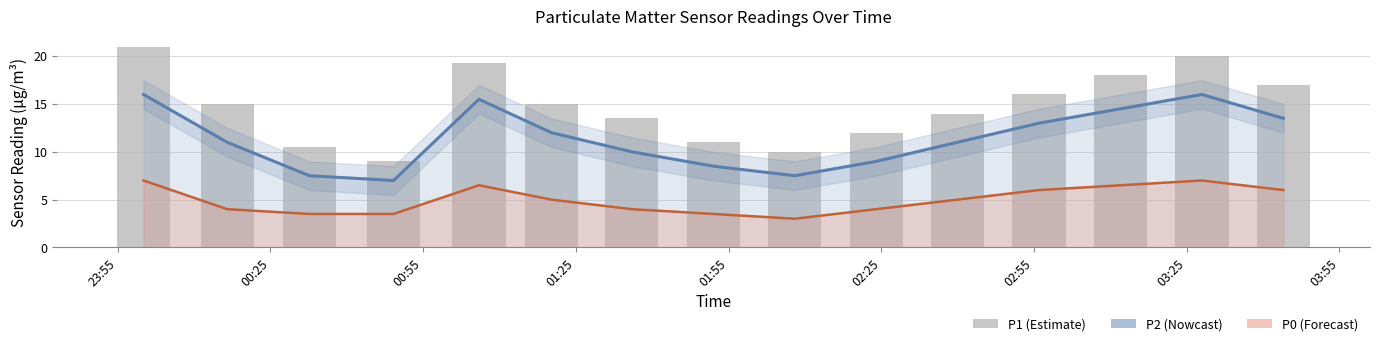

Which category has the highest value in the P1 series?

23:55